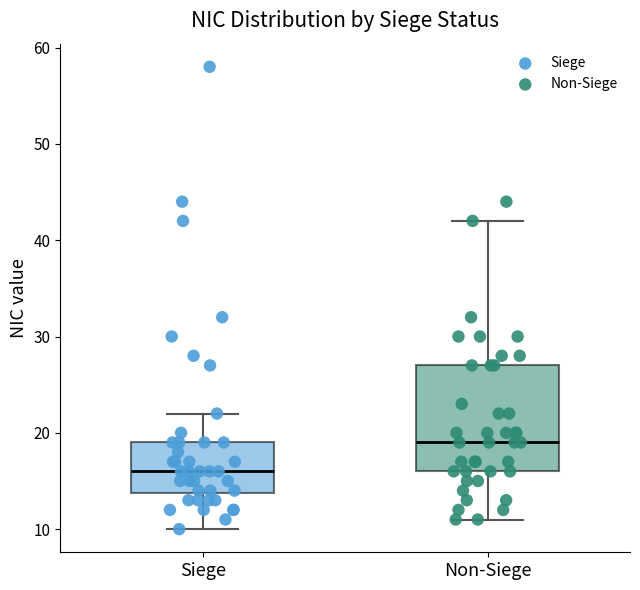

Which box is the tallest, from its lower edge to its upper edge?

Non-Siege